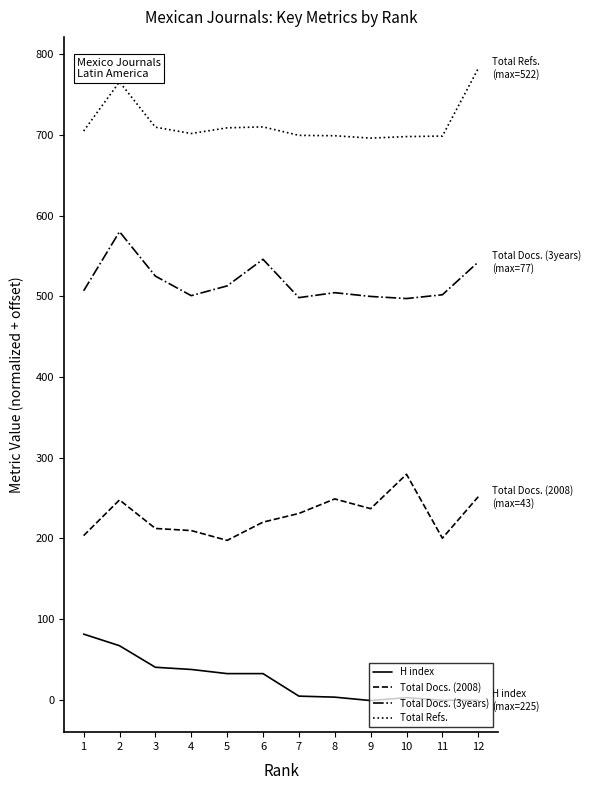

List the series in order of their peak value, highest first.

Total Refs., Total Docs. (3years), Total Docs. (2008), H index